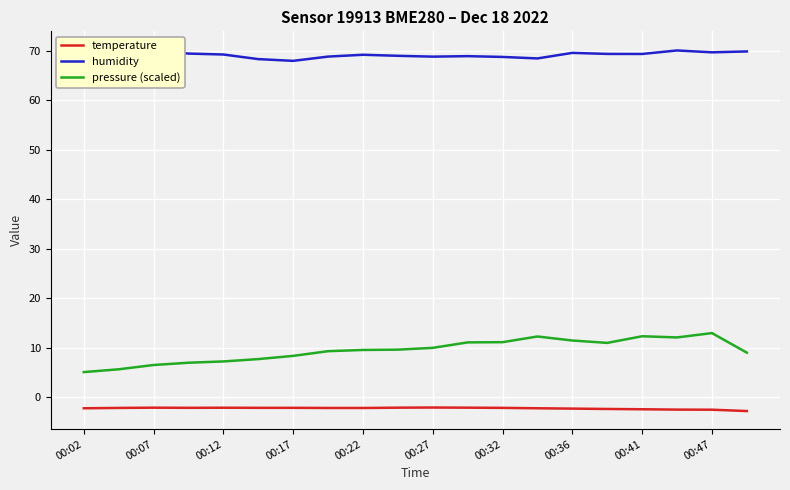

True or false: humidity and temperature intersect in this chart.

False